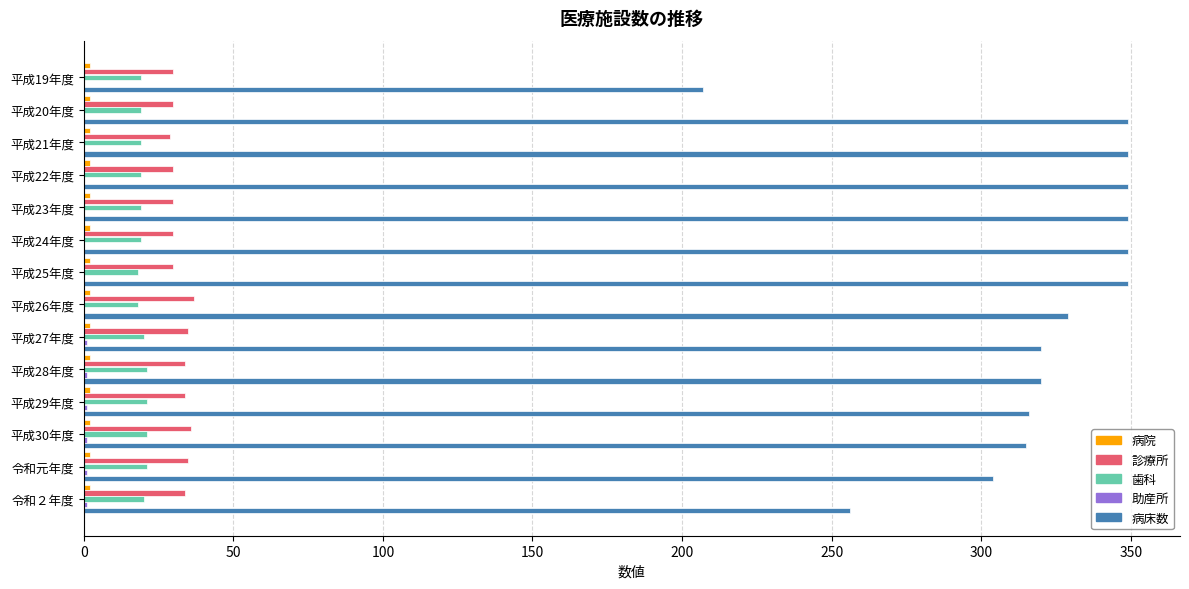

Which series changed the most between 平成25年度 and 令和元年度?

病床数